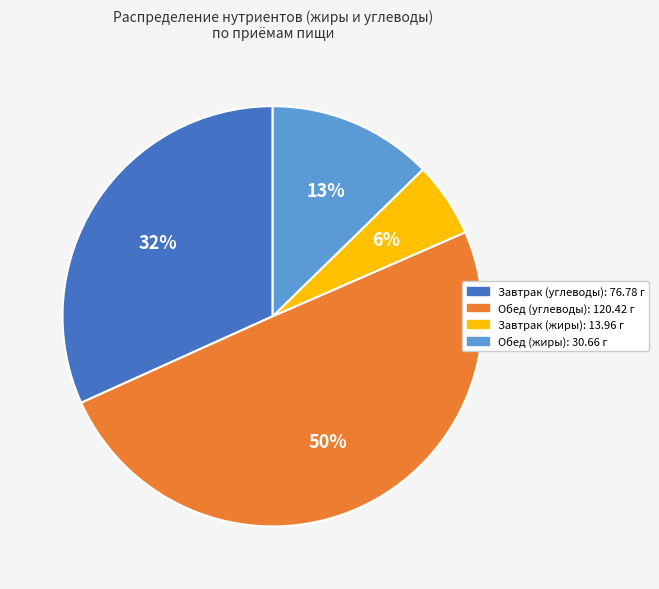

Rank the categories by value from lowest to highest.

Завтрак (жиры), Обед (жиры), Завтрак (углеводы), Обед (углеводы)